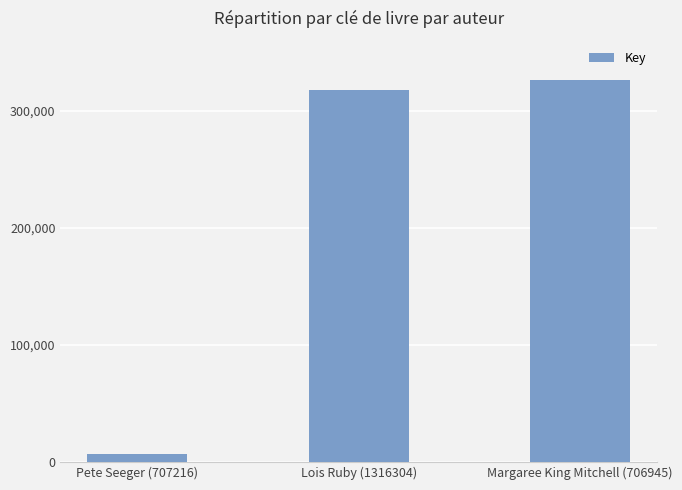

What position from the left is Margaree King Mitchell (706945)?

3